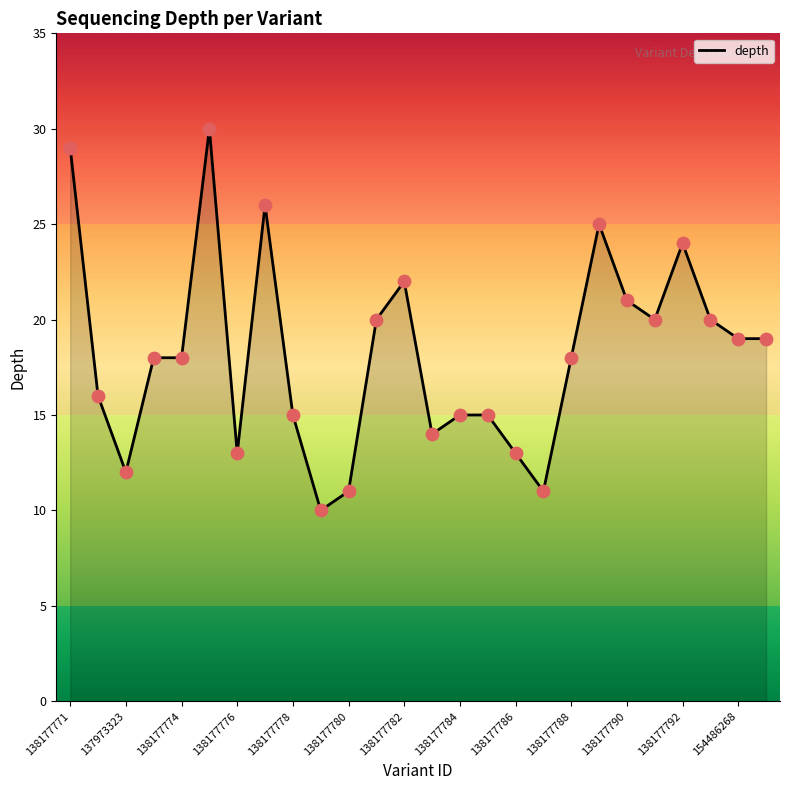

What is the smallest value displayed?

10